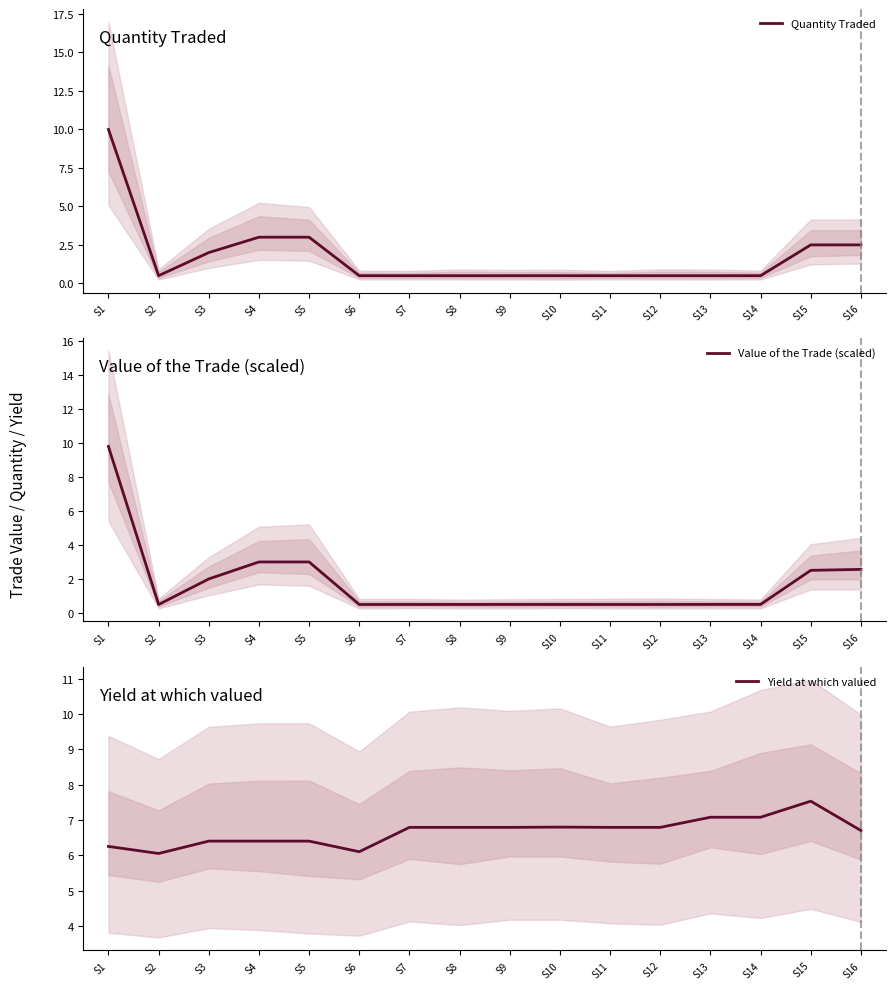

Is this an area chart (filled region under the line)?

No